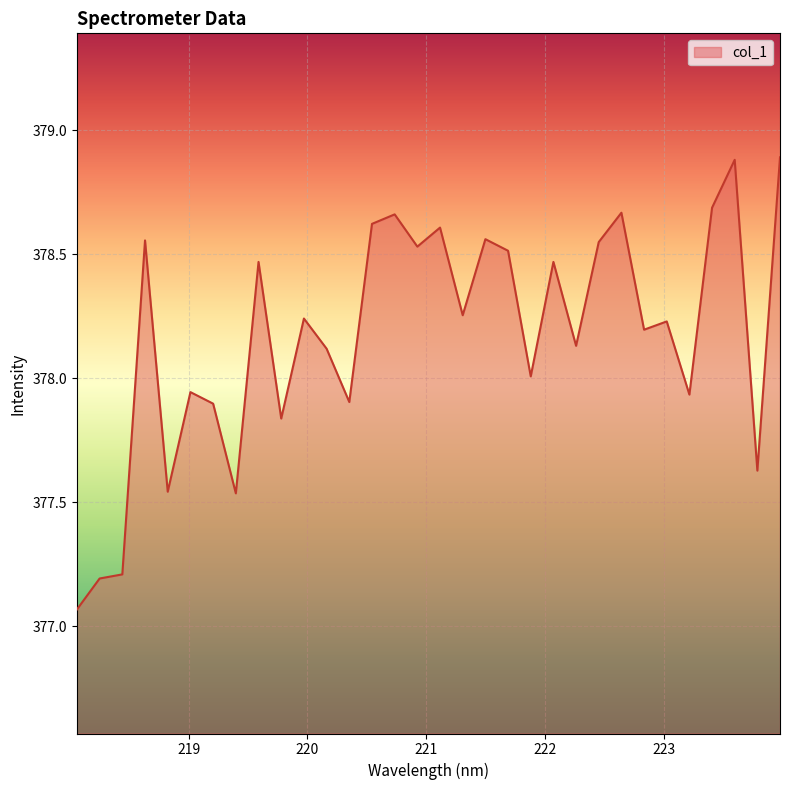

What is the maximum value shown in the chart?

378.9